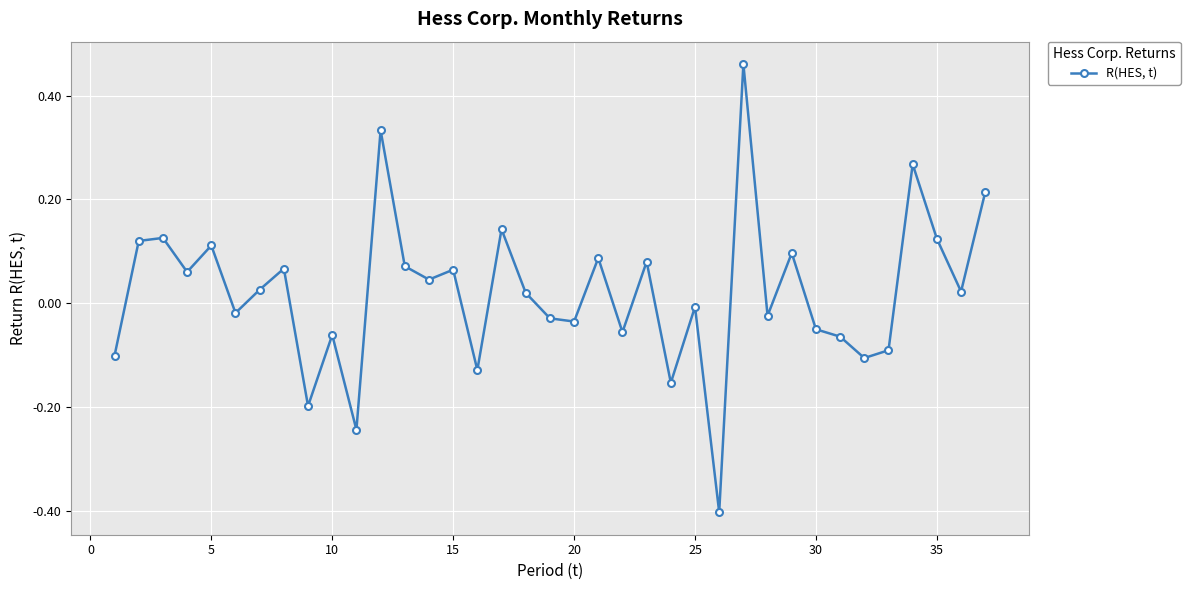

What is the difference between the maximum and second lowest values?

0.7